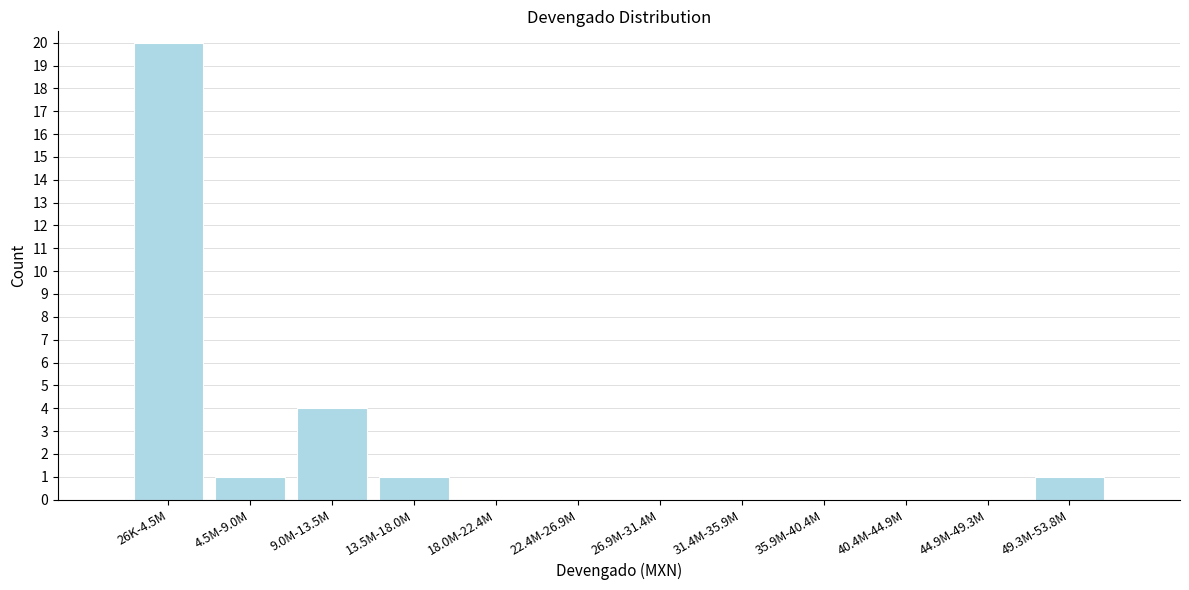

Reading left to right, transcribe all the data shown in this chart.

26K-4.5M=20	4.5M-9.0M=1	9.0M-13.5M=4	13.5M-18.0M=1	18.0M-22.4M=0	22.4M-26.9M=0	26.9M-31.4M=0	31.4M-35.9M=0	35.9M-40.4M=0	40.4M-44.9M=0	44.9M-49.3M=0	49.3M-53.8M=1